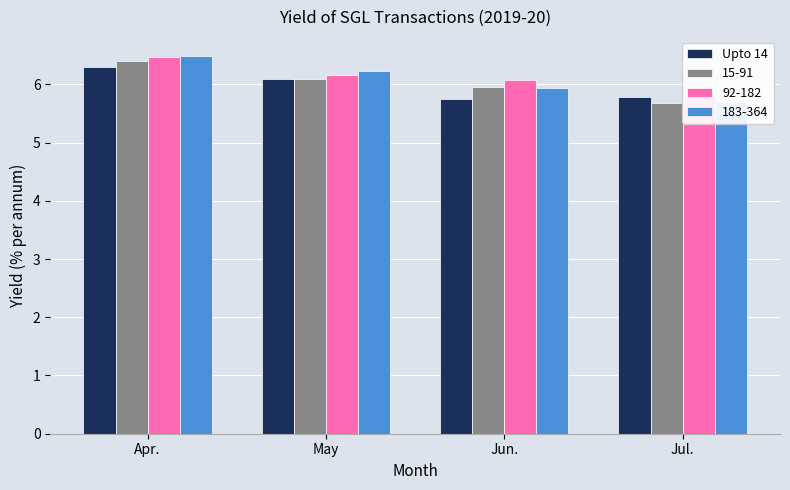

The value at May is 6.1. True or false?

True